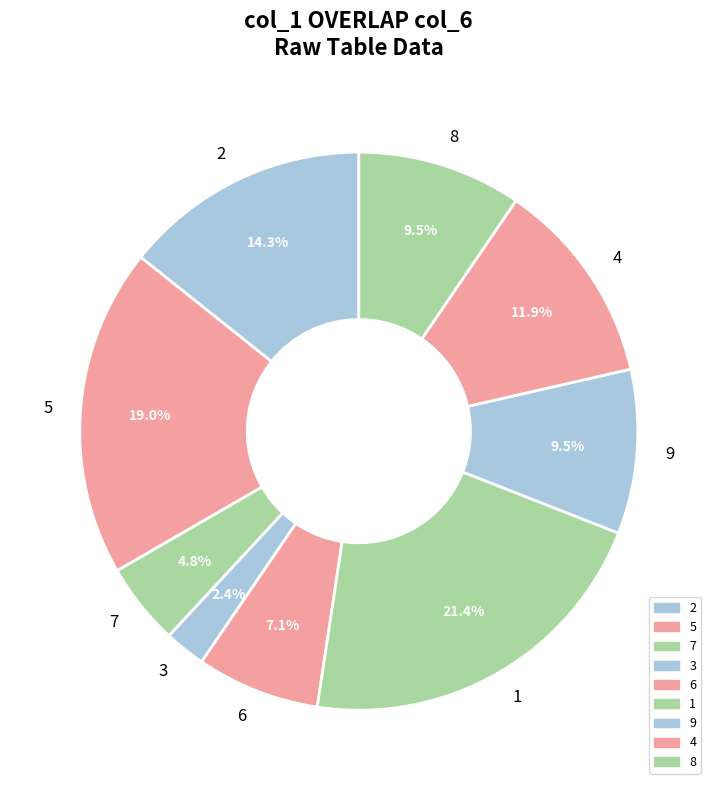

Which slice is the smallest?

3